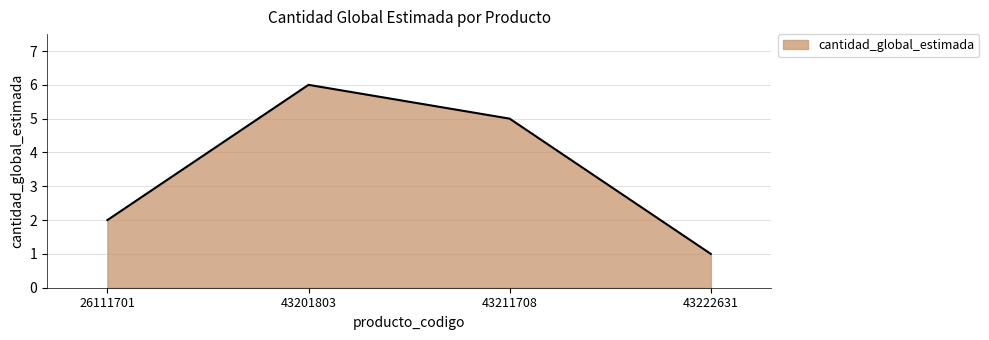

How many lines are shown in the chart?

1